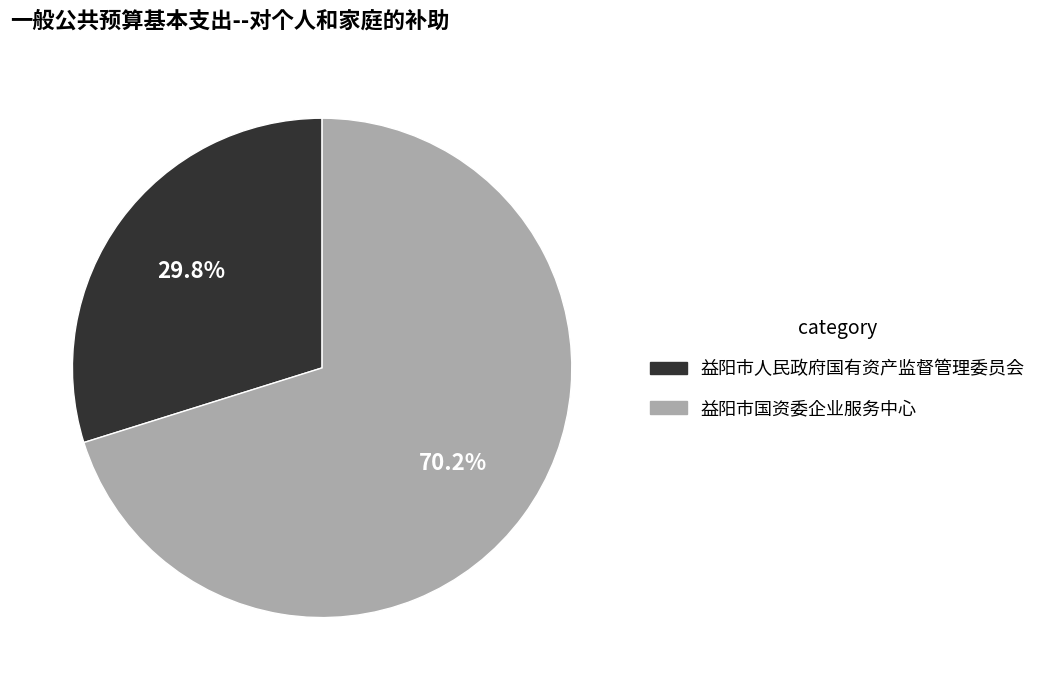

How many slices are in this pie chart?

2